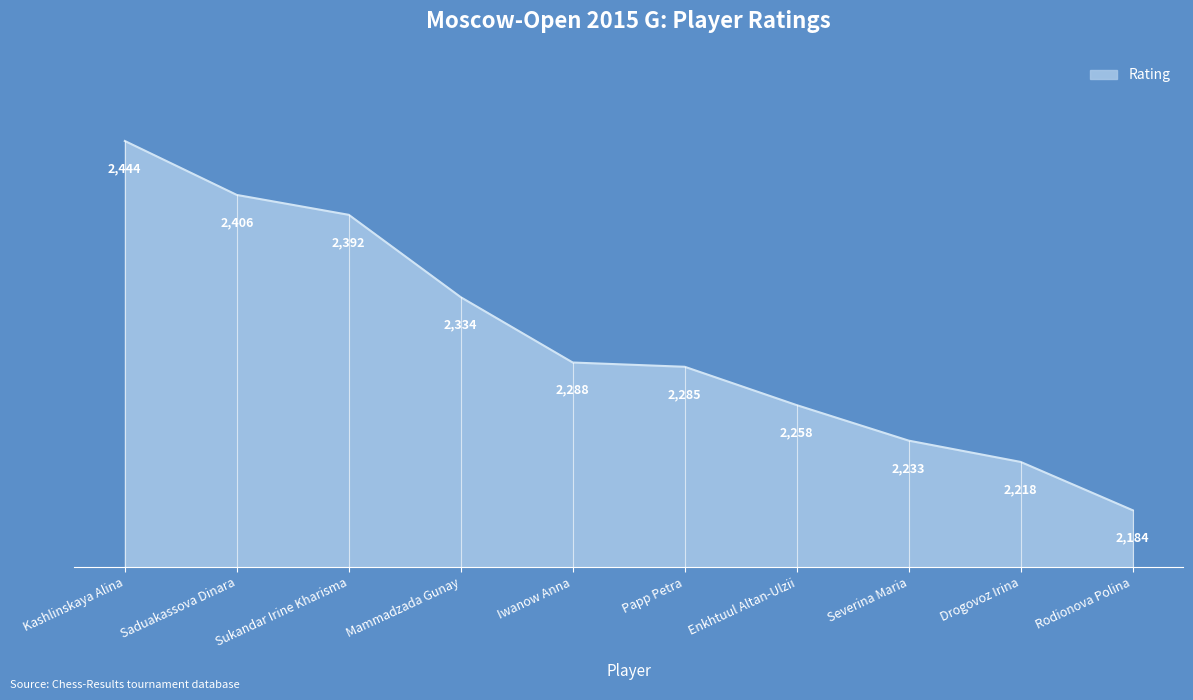

Rank the categories by value from highest to lowest.

Kashlinskaya Alina, Saduakassova Dinara, Sukandar Irine Kharisma, Mammadzada Gunay, Iwanow Anna, Papp Petra, Enkhtuul Altan-Ulzii, Severina Maria, Drogovoz Irina, Rodionova Polina